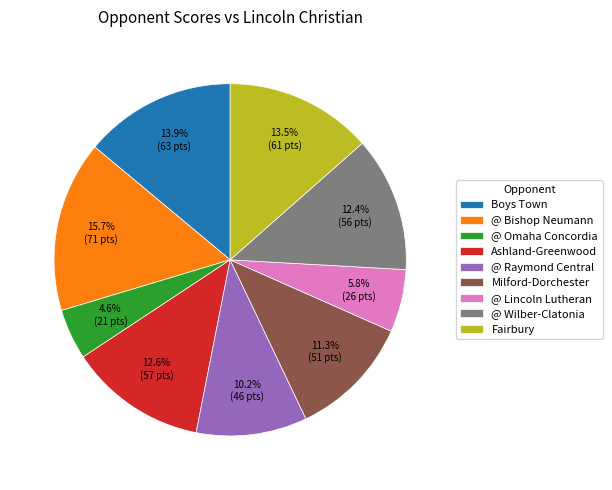

Does any single category account for the majority?

No